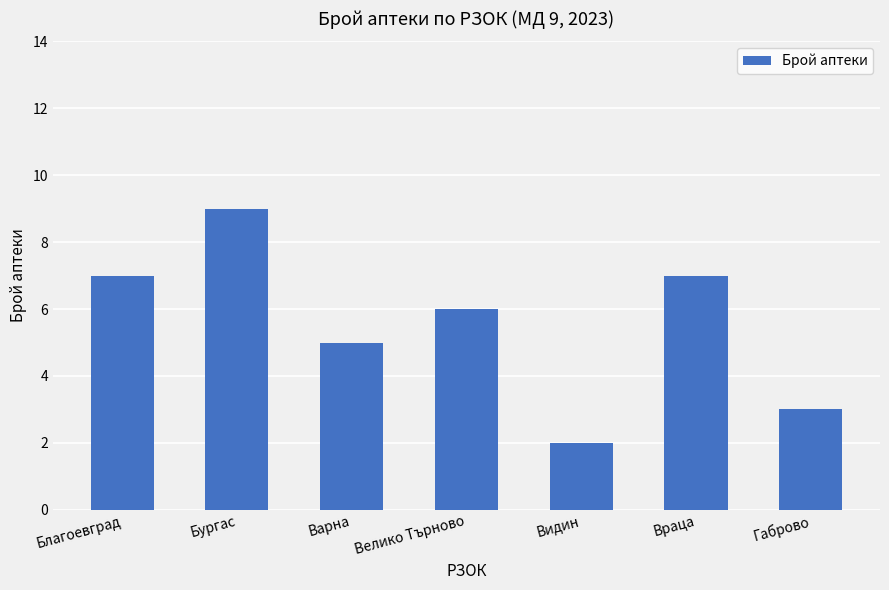

How many bars are there in total?

7